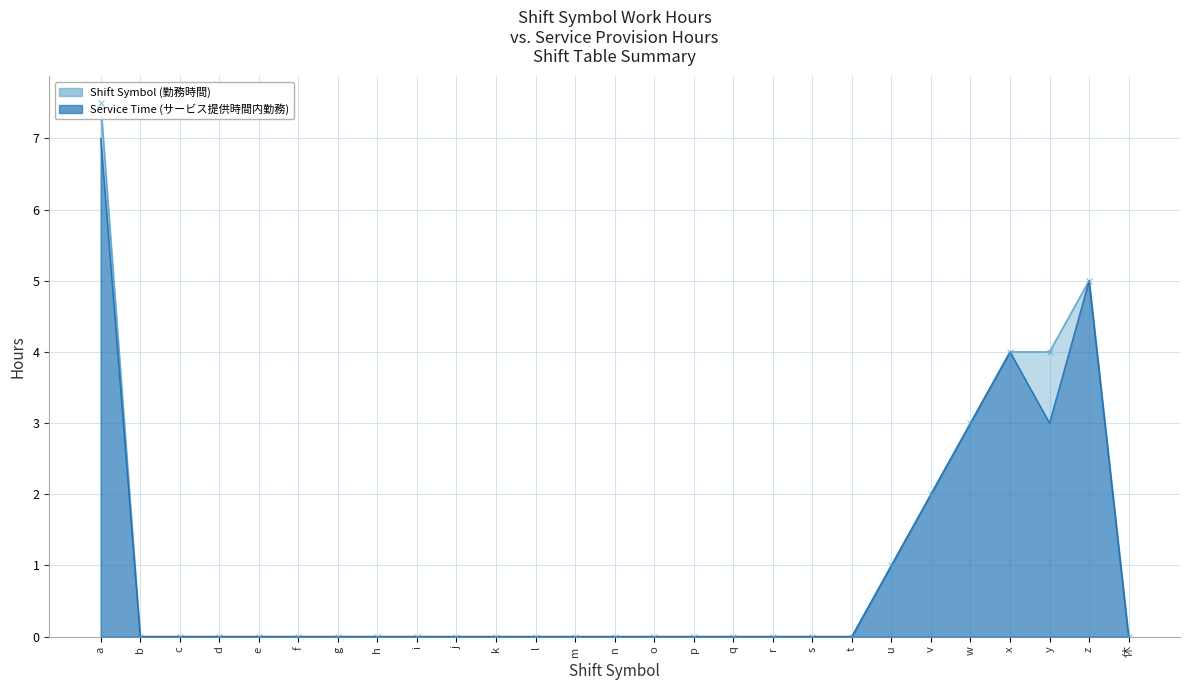

At which category is the sum across all series the highest?

a